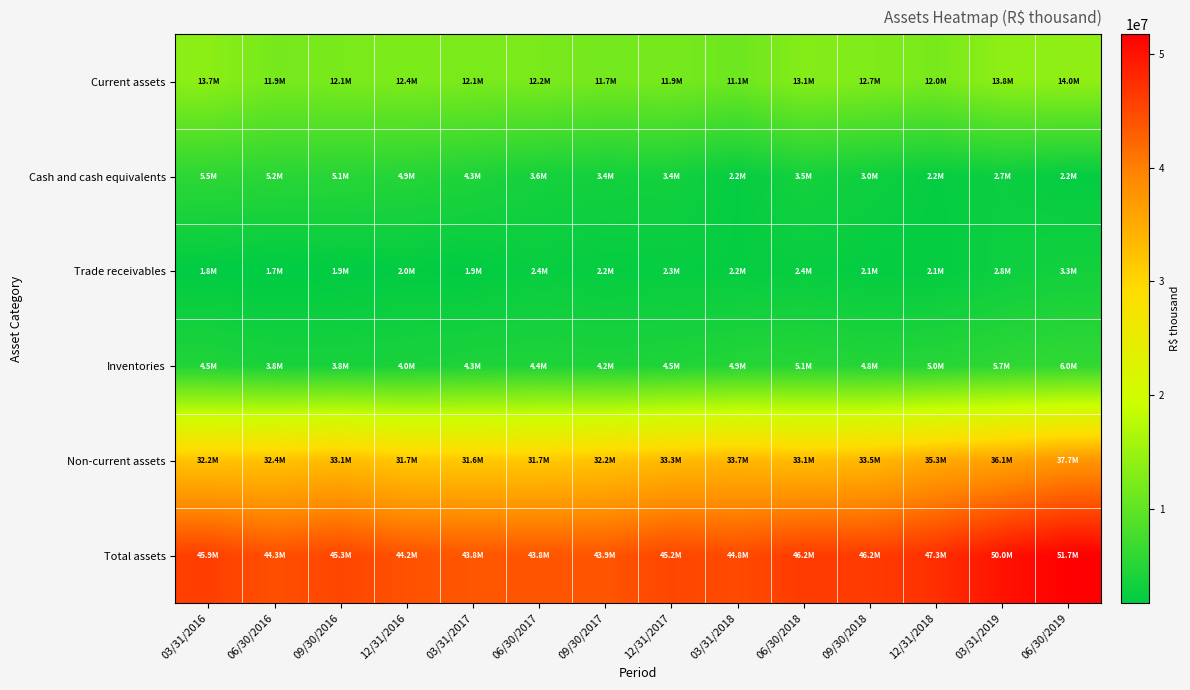

Which series has the widest spread of values?

Total assets